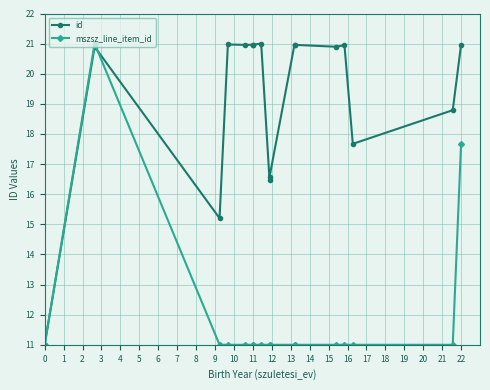

List the labels in order of mszsz_line_item_id value, largest first.

1, 16, 0, 2, 3, 4, 5, 6, 7, 8, 9, 10, 11, 12, 13, 14, 15